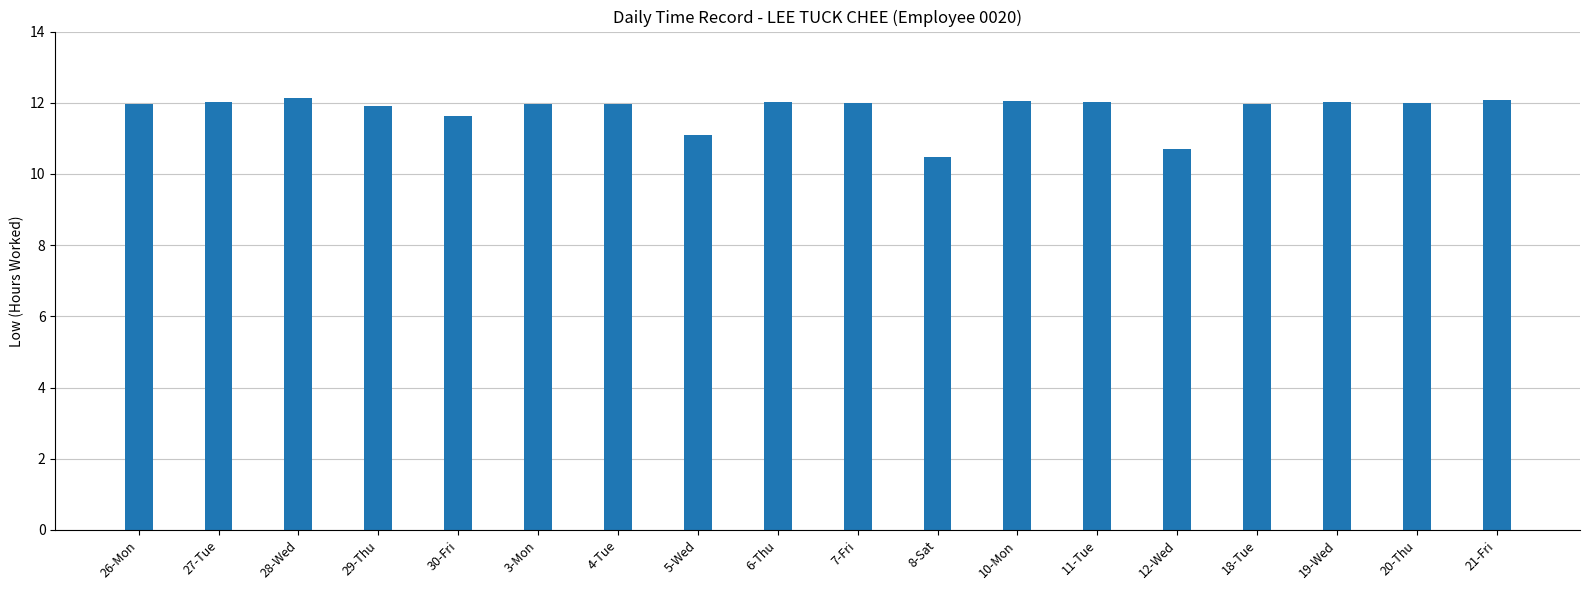

What is the sum of the values at 11-Tue and 18-Tue?

24.0